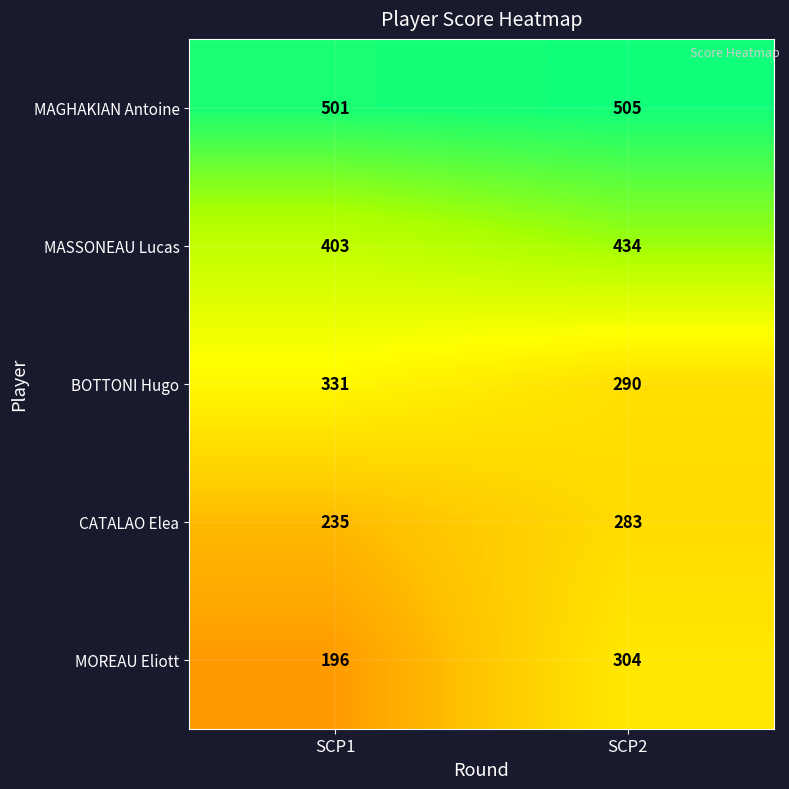

What is the difference between the highest and lowest values at SCP1?

305